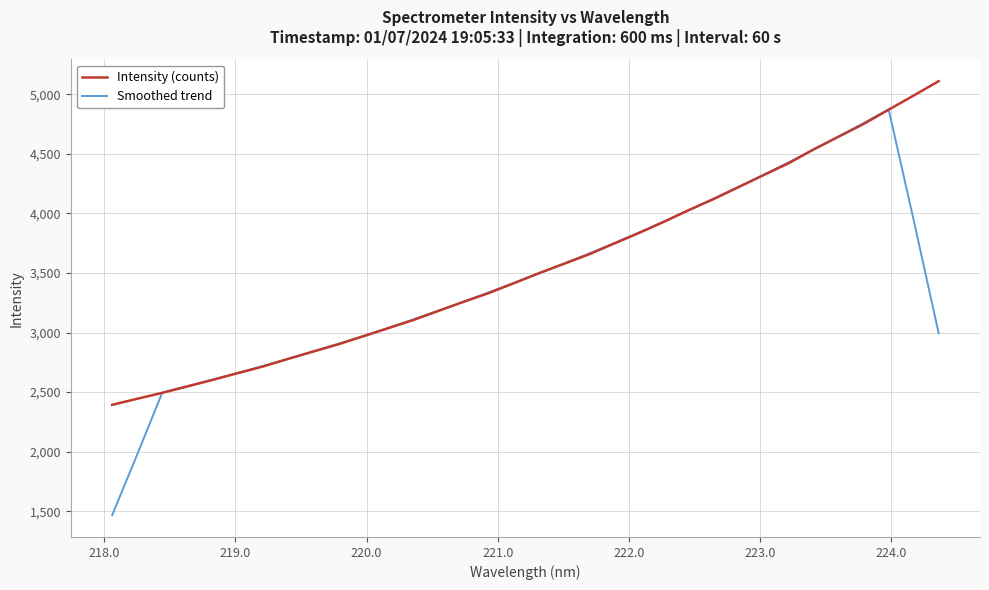

List the series in order of their peak value, highest first.

Intensity (counts), Smoothed trend